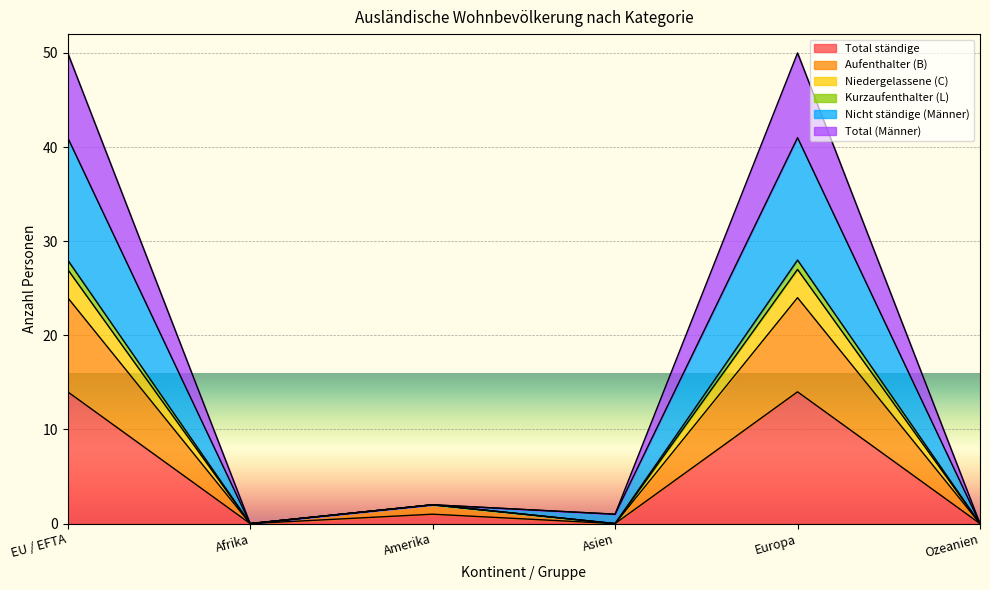

How many distinct data groups are displayed?

6